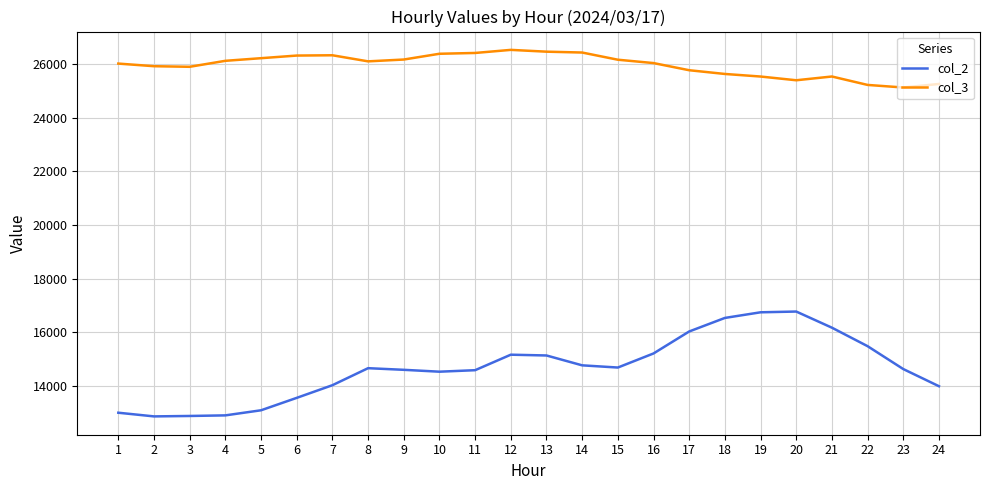

True or false: col_3 has a value of 14970 at 21.

False